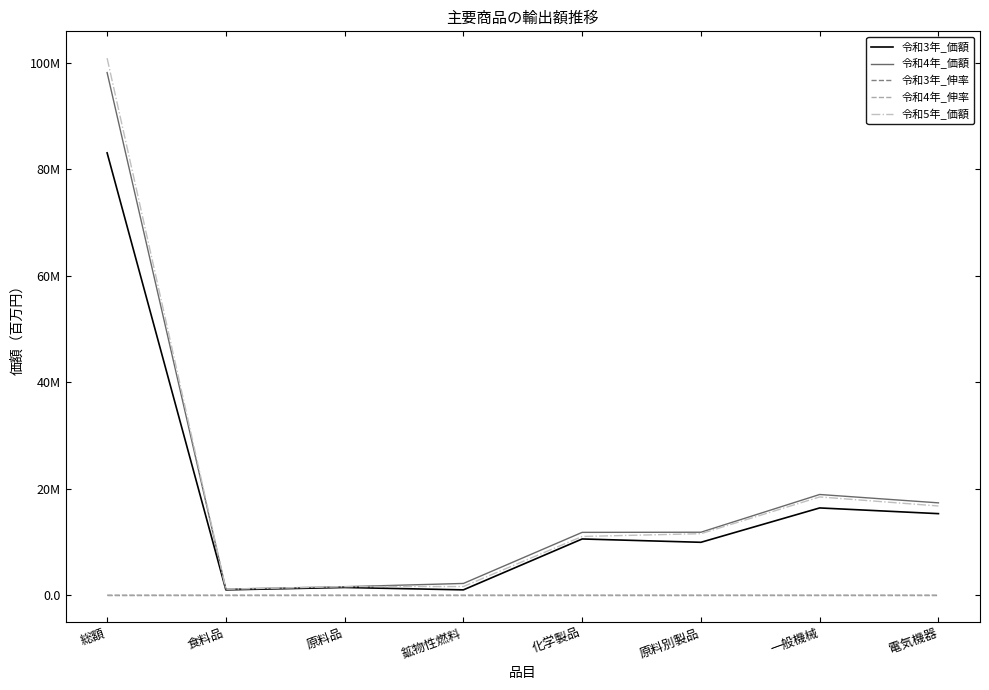

What is the value of the 令和3年_伸率 point at the 3rd from the left?

41.1